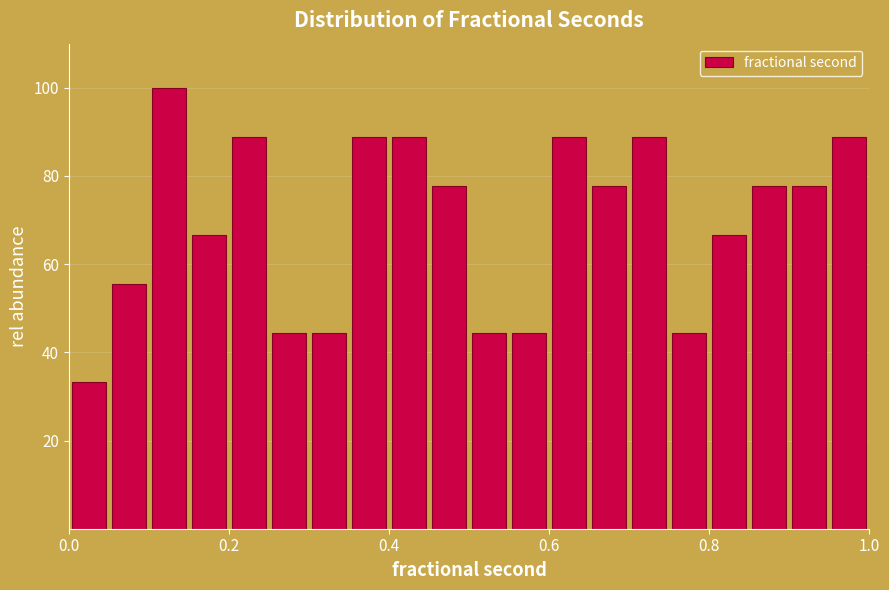

Read against the x-axis, roughly where is the centre of the tallest bar?

0.12